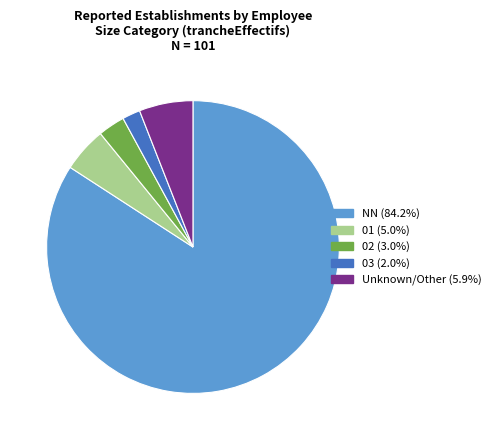

Is there any slice that represents more than half of the pie?

Yes